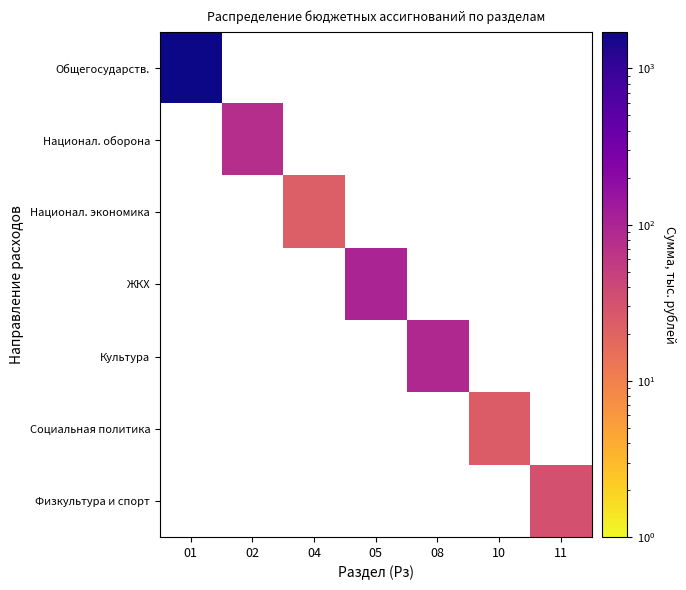

Between 05 and 02, which is larger?

05